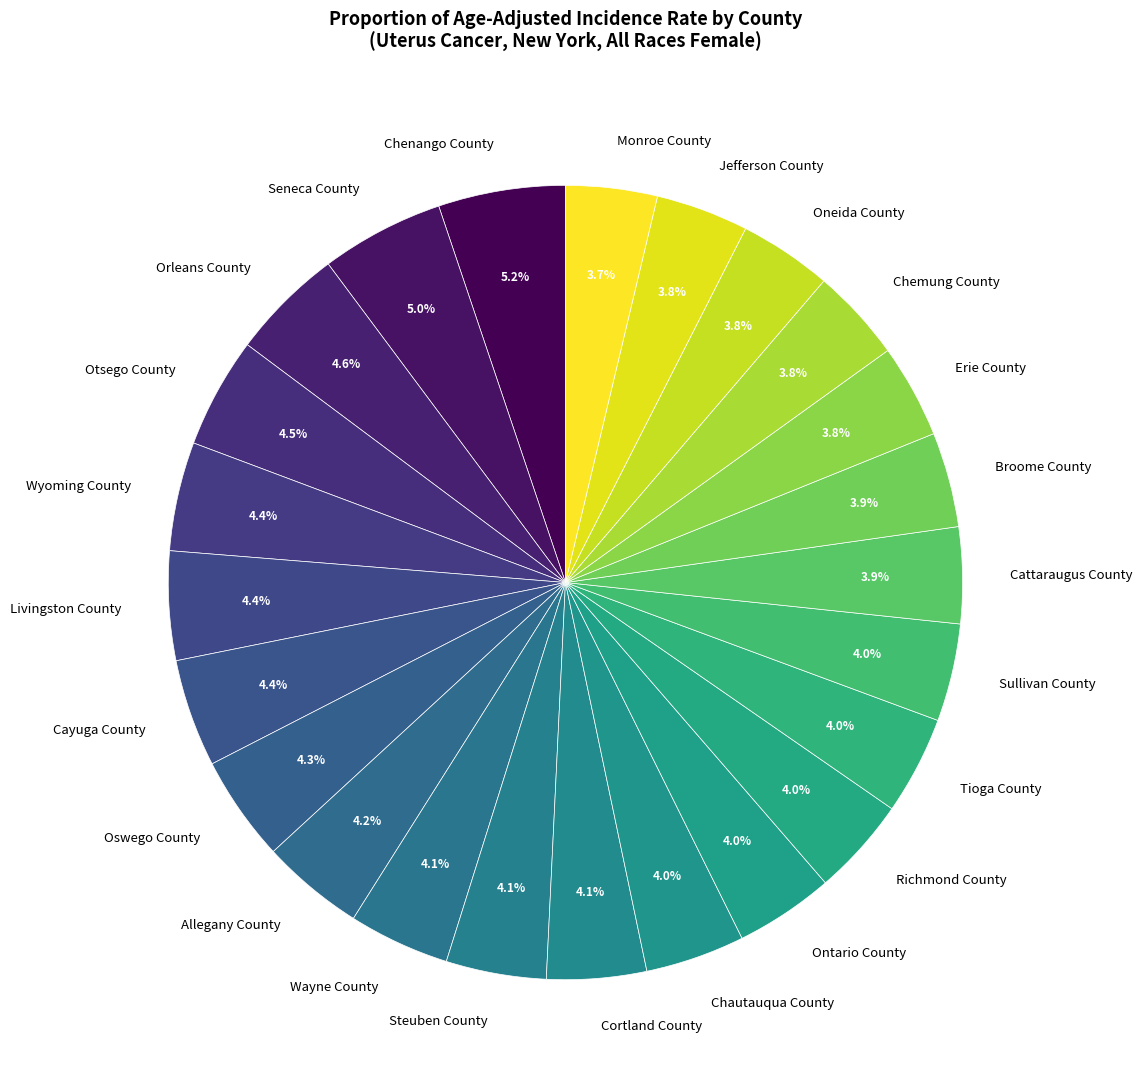

Is there any slice that represents more than half of the pie?

No